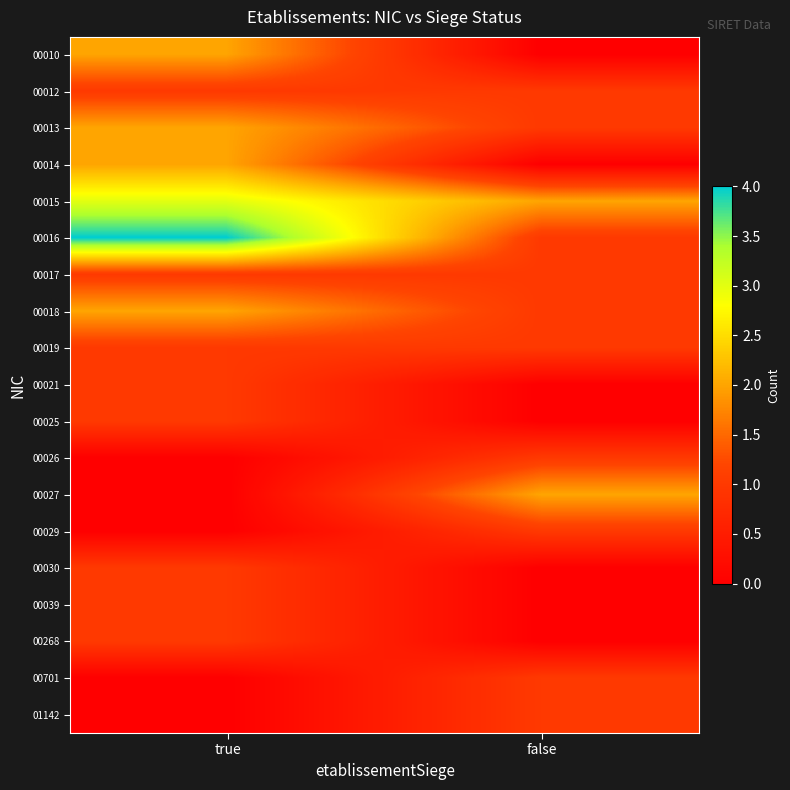

Reading left to right, extract all data points from this chart.

00010: true=2	false=0
00012: true=1	false=1
00013: true=2	false=1
00014: true=2	false=0
00015: true=3	false=2
00016: true=4	false=1
00017: true=1	false=1
00018: true=2	false=1
00019: true=1	false=1
00021: true=1	false=0
00025: true=1	false=0
00026: true=0	false=1
00027: true=0	false=2
00029: true=0	false=1
00030: true=1	false=0
00039: true=1	false=0
00268: true=1	false=0
00701: true=0	false=1
01142: true=0	false=1